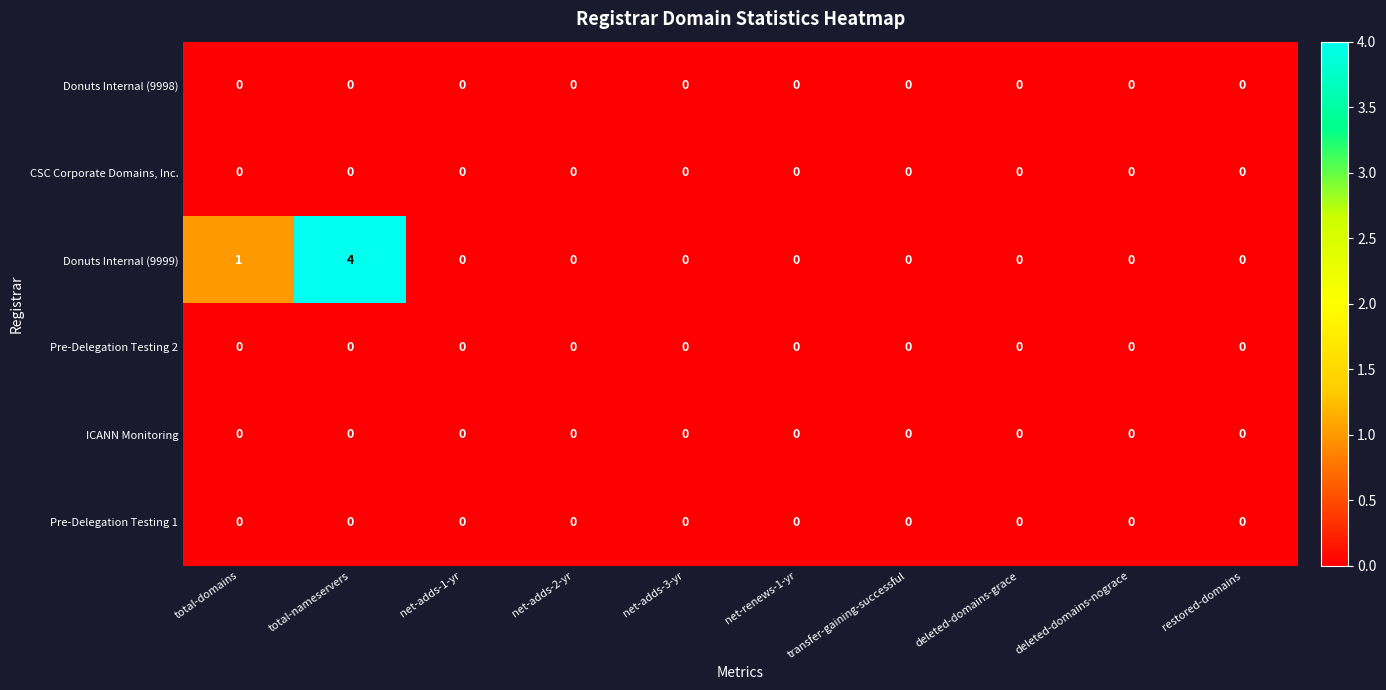

True or false: Pre-Delegation Testing 1 has a value of 0 at total-domains.

True